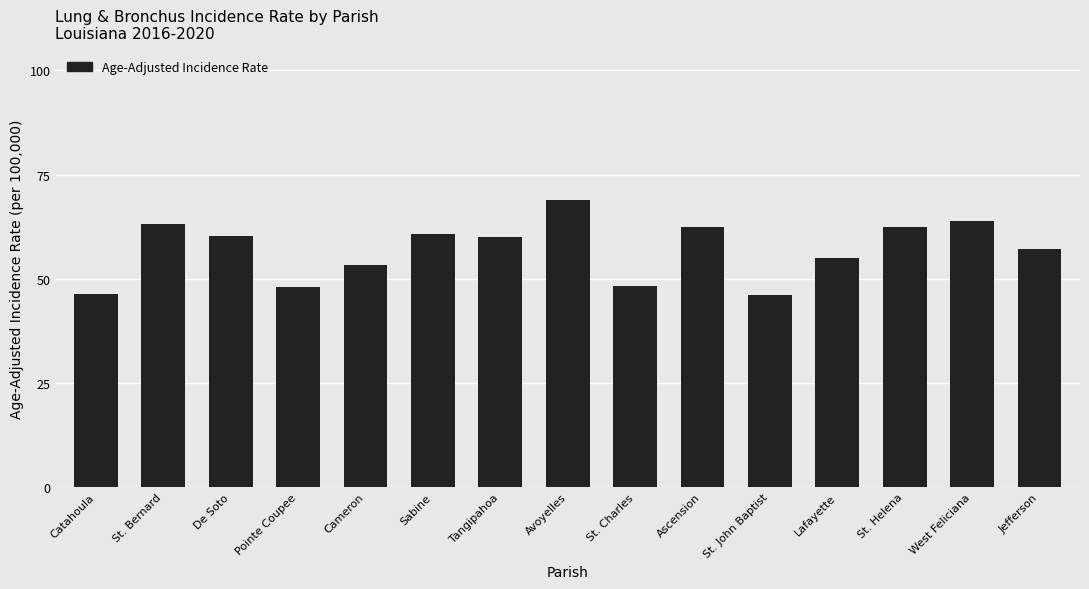

What is the approximate value at Ascension?

62.5